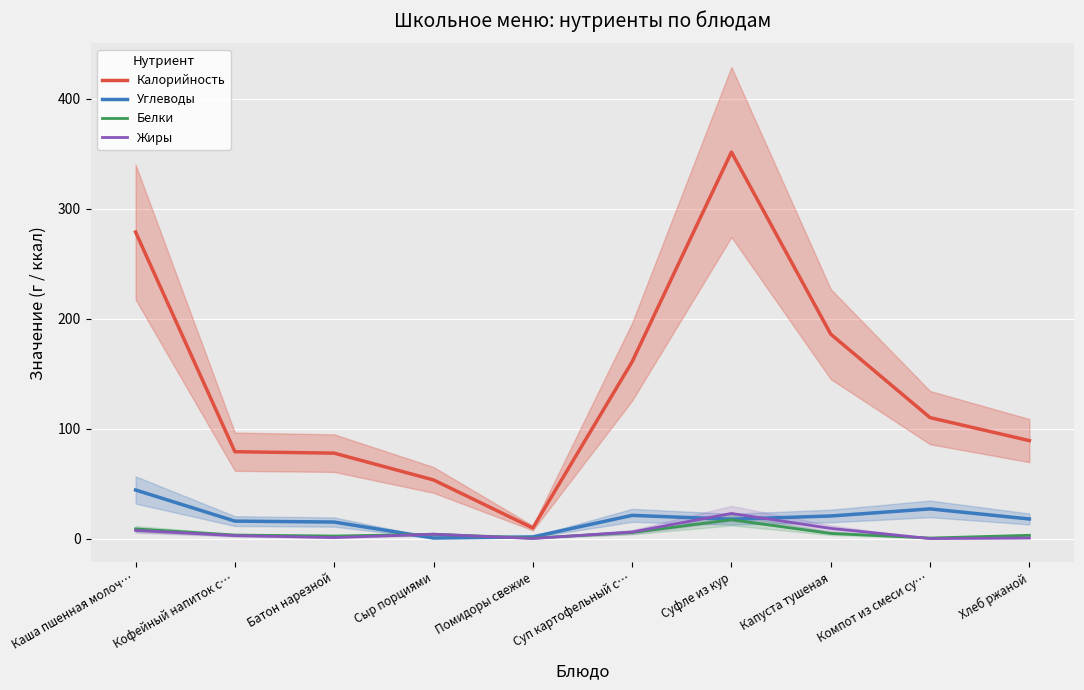

Reading left to right, what are all the values shown in this chart?

Калорийность: 278.8	79.0	77.7	53.3	9.6	160.8	351.5	185.9	110.0	89.1
Углеводы: 44.2	15.9	15.0	0.5	1.5	21.1	17.6	20.5	27.0	17.8
Белки: 8.8	3.2	2.3	3.9	0.4	5.5	17.1	4.7	0.5	3.0
Жиры: 7.4	2.7	0.9	4.0	0.1	6.0	22.9	9.3	0.0	0.5